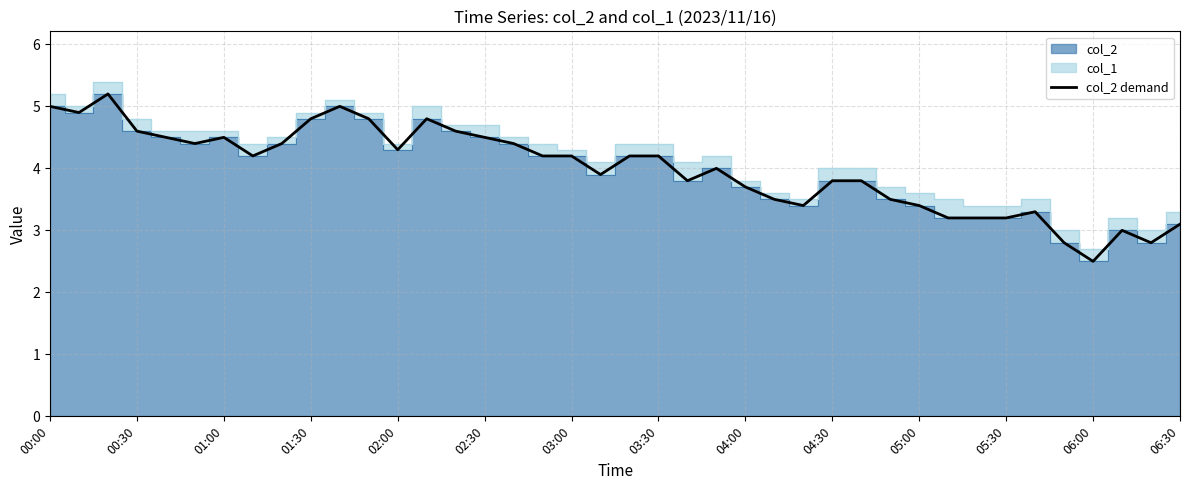

True or false: col_2 demand has a value of 5.9 at 04:30.

False